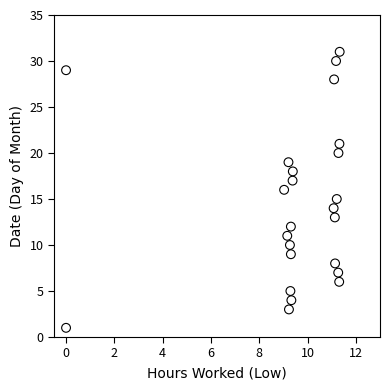

What is the range of Y values (max minus min)?

30